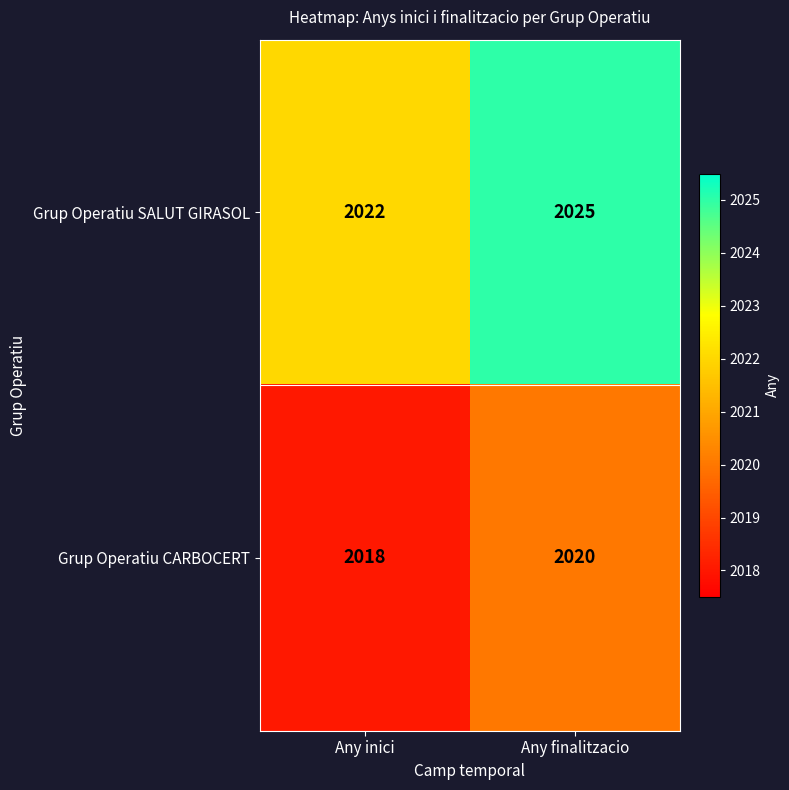

Read the Grup Operatiu SALUT GIRASOL value at Any finalitzacio.

2025